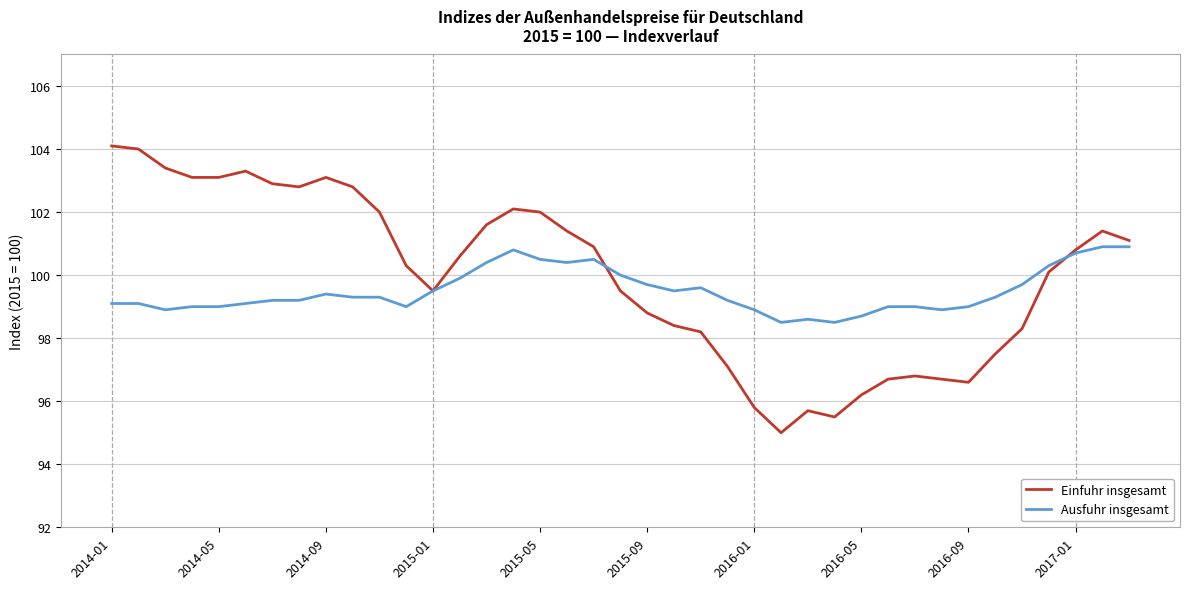

Which series has the widest spread of values?

Einfuhr insgesamt